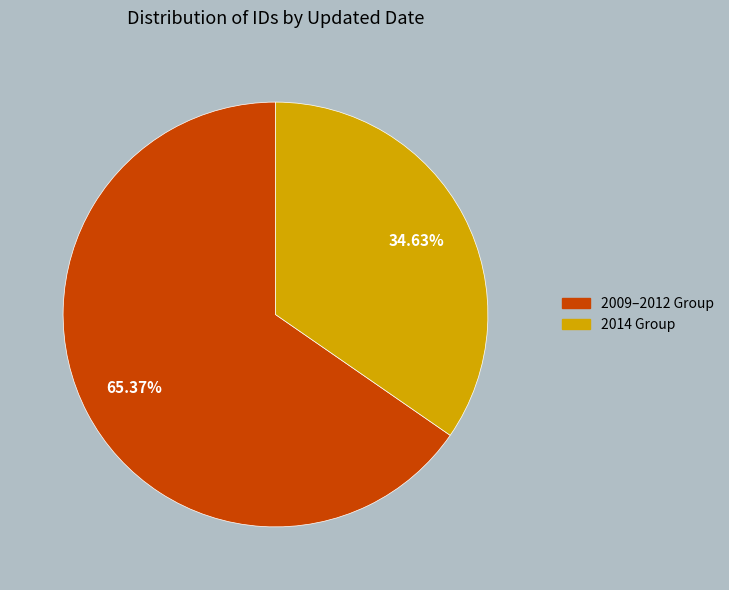

Approximately how many times larger is the value at 2009–2012 Group compared to 2014 Group?

1.9